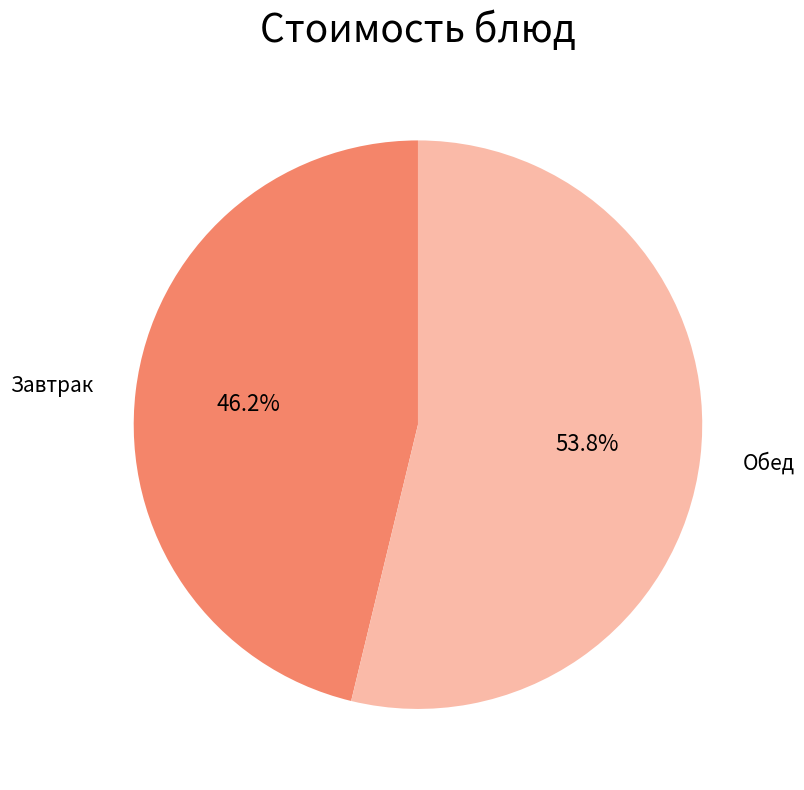

Is there any slice that represents more than half of the pie?

Yes